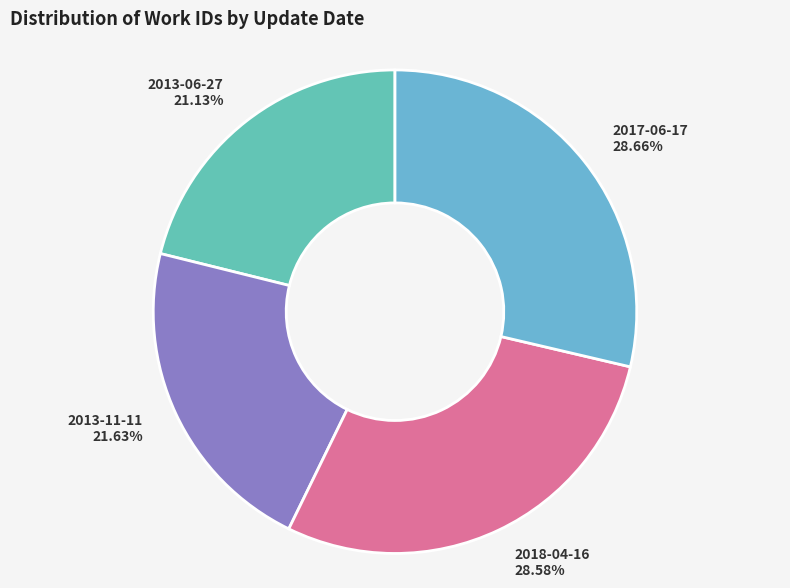

Is there any slice that represents more than half of the pie?

No